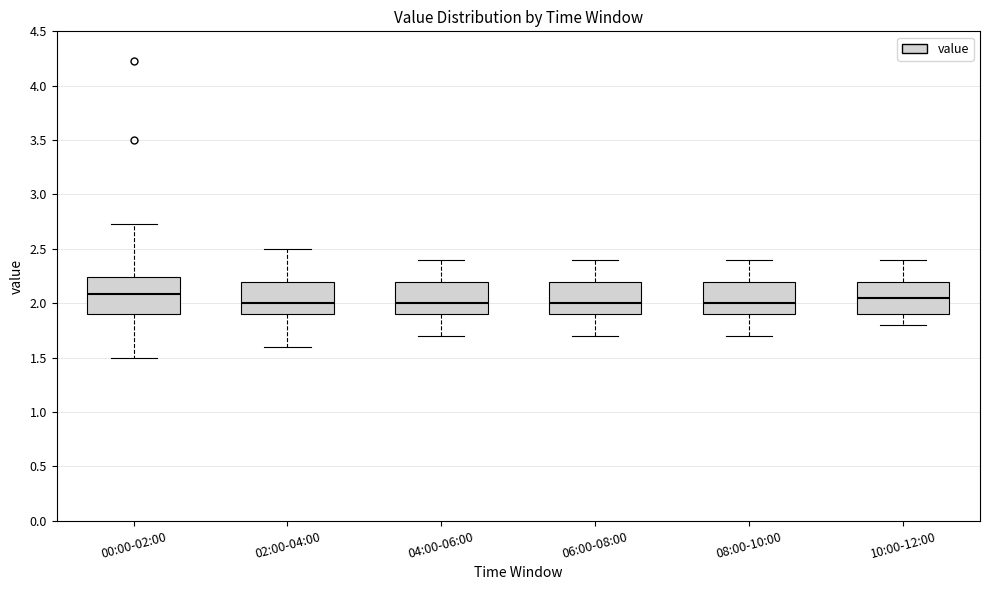

Where does the lower whisker of the box for 06:00-08:00 end on the y-axis? The values are not printed on the chart, so give them approximately, as read against the axis.

1.70